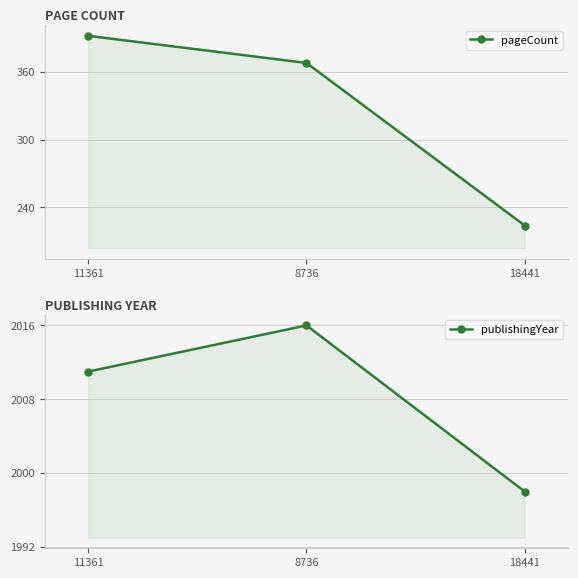

How many values in the publishingYear series are below 2011?

1